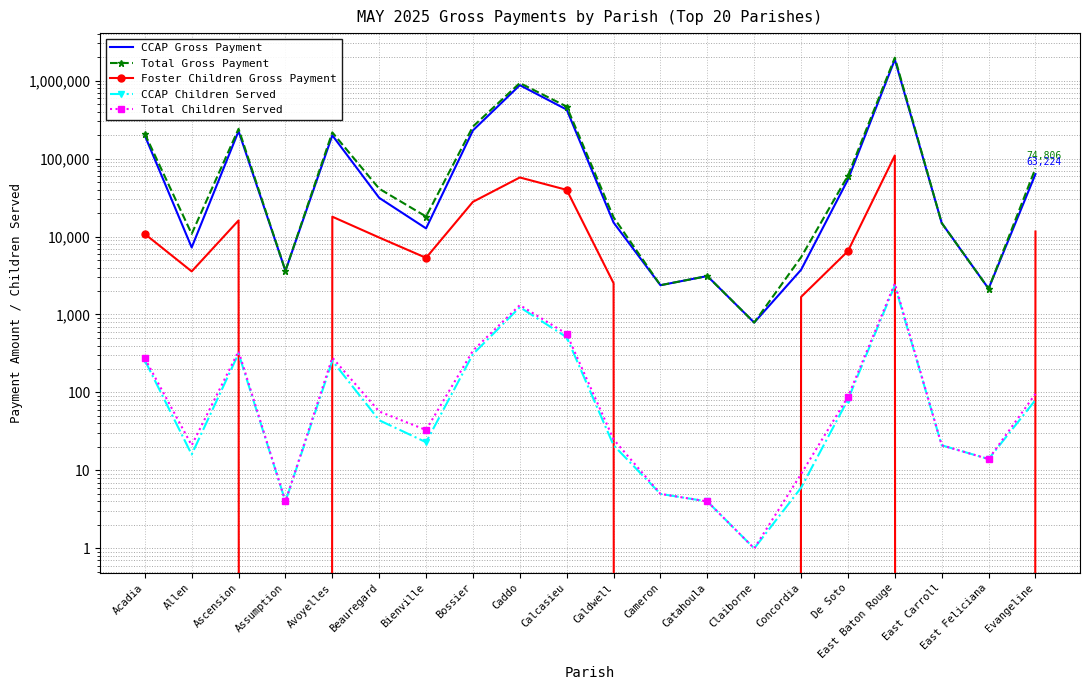

At which label does CCAP Gross Payment first exceed 31309?

Acadia